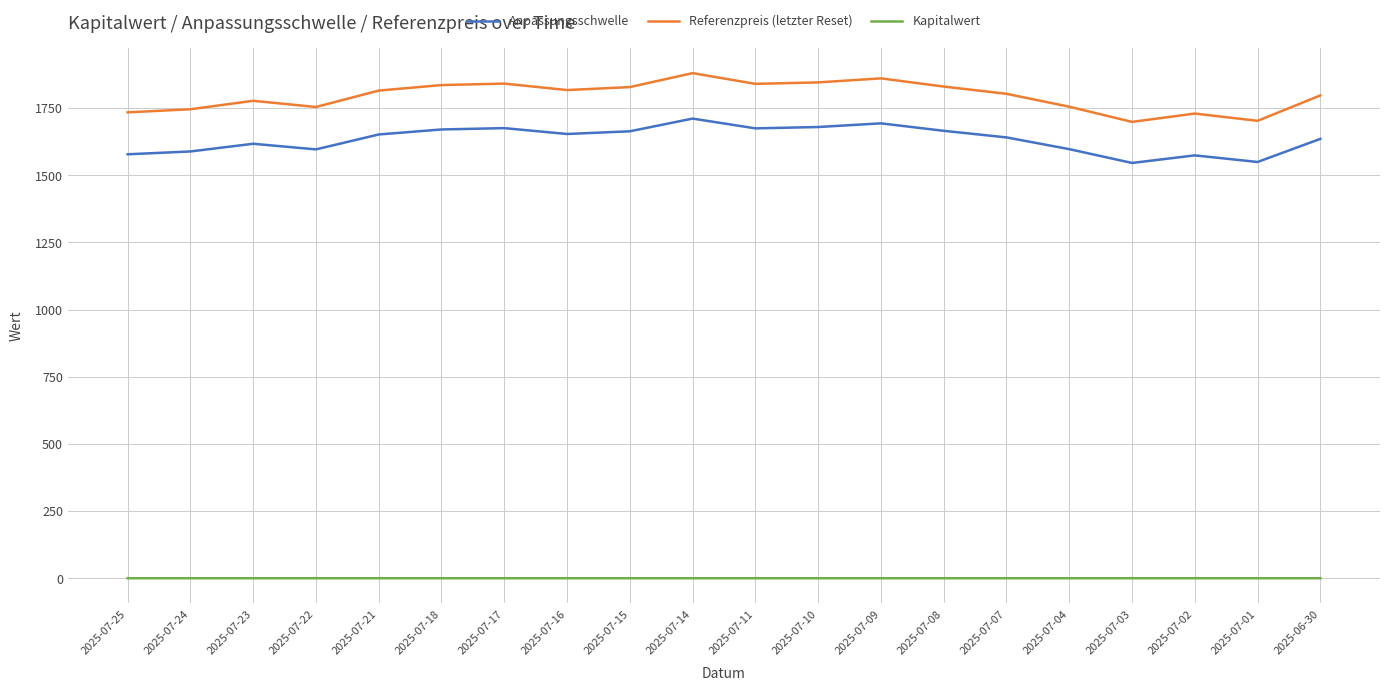

What is the maximum value for Anpassungsschwelle?

1710.8